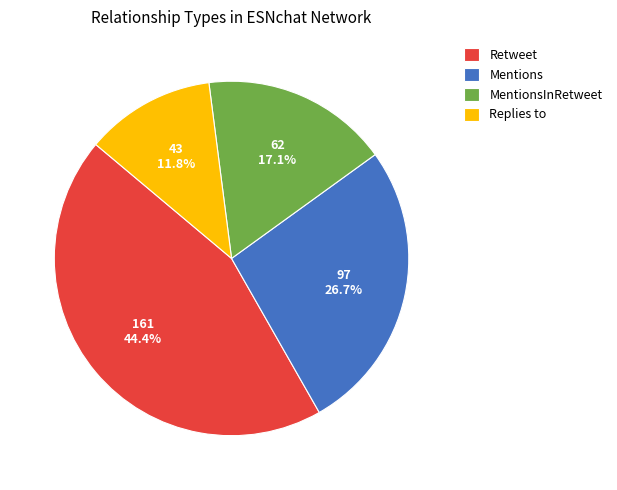

To the nearest percent, what is the difference between the Retweet and MentionsInRetweet slice percentages?

27%